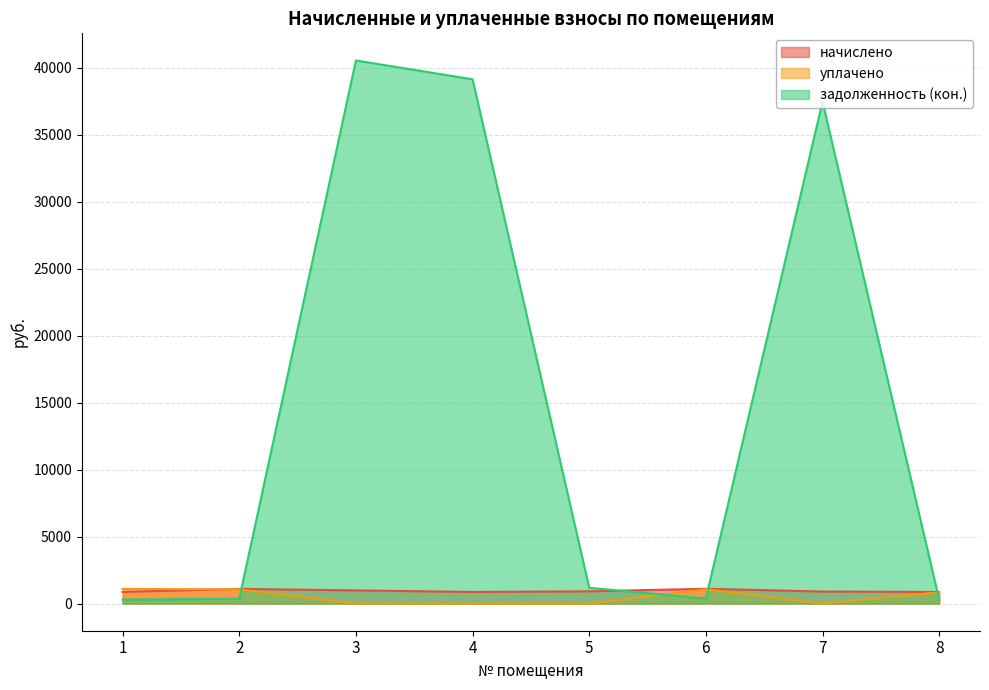

Reading left to right, list all the values displayed in this chart.

начислено: 872.0	1096.6	982.1	867.6	913.8	1103.2	898.4	867.6
уплачено: 1091.8	1062.7	0.0	0.0	0.0	1069.1	0.0	840.8
задолженность (кон.): 290.7	365.5	40526.9	39124.4	1180.6	367.7	37451.7	289.2